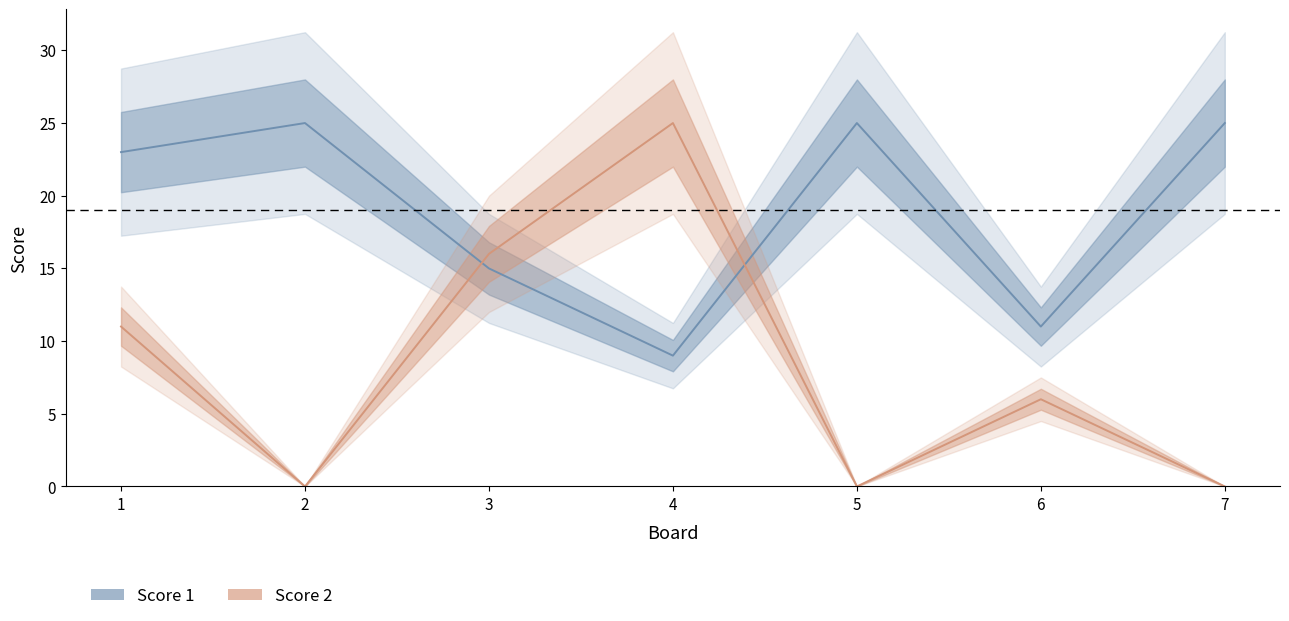

Reading right to left, extract all data points from this chart.

Score 1: 25	11	25	9	15	25	23
Score 2: 0	6	0	25	16	0	11